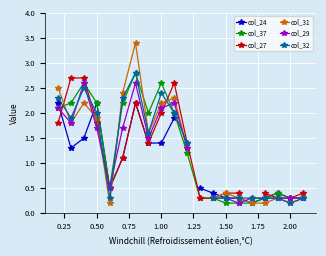

How many positive values does the col_29 series have?

19